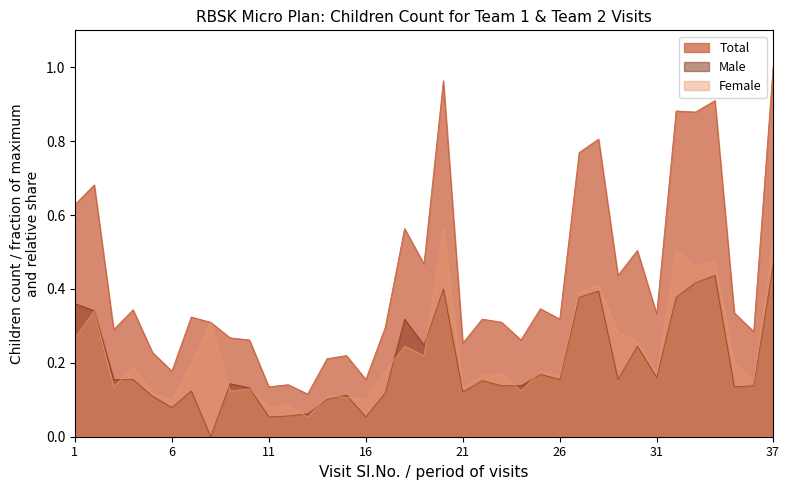

Reading right to left, what are all the values shown in this chart?

Male: 0.5	0.1	0.1	0.4	0.4	0.4	0.2	0.2	0.2	0.4	0.4	0.2	0.2	0.1	0.1	0.2	0.1	0.4	0.2	0.3	0.1	0.1	0.1	0.1	0.1	0.1	0.1	0.1	0.1	0.0	0.1	0.1	0.1	0.2	0.2	0.3	0.4
Female: 0.5	0.1	0.2	0.5	0.5	0.5	0.2	0.3	0.3	0.4	0.4	0.2	0.2	0.1	0.2	0.2	0.1	0.6	0.2	0.2	0.2	0.1	0.1	0.1	0.1	0.1	0.1	0.1	0.1	0.3	0.2	0.1	0.1	0.2	0.1	0.3	0.3
Total: 1.0	0.3	0.3	0.9	0.9	0.9	0.3	0.5	0.4	0.8	0.8	0.3	0.3	0.3	0.3	0.3	0.3	1.0	0.5	0.6	0.3	0.2	0.2	0.2	0.1	0.1	0.1	0.3	0.3	0.3	0.3	0.2	0.2	0.3	0.3	0.7	0.6